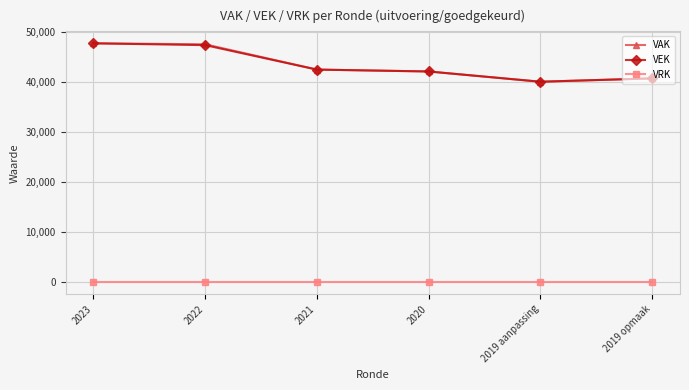

True or false: VAK and VRK intersect in this chart.

False